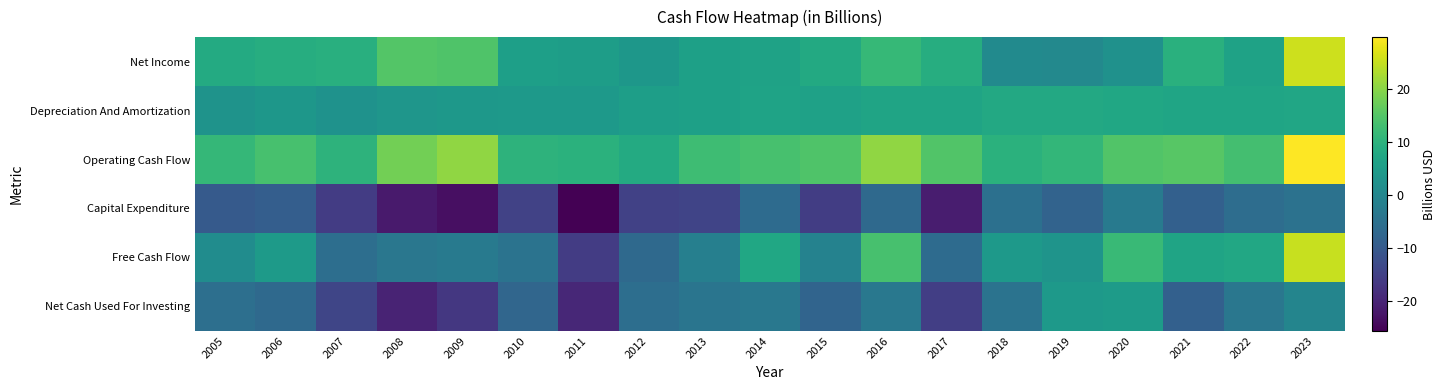

What is the maximum value shown in the chart?

29.7